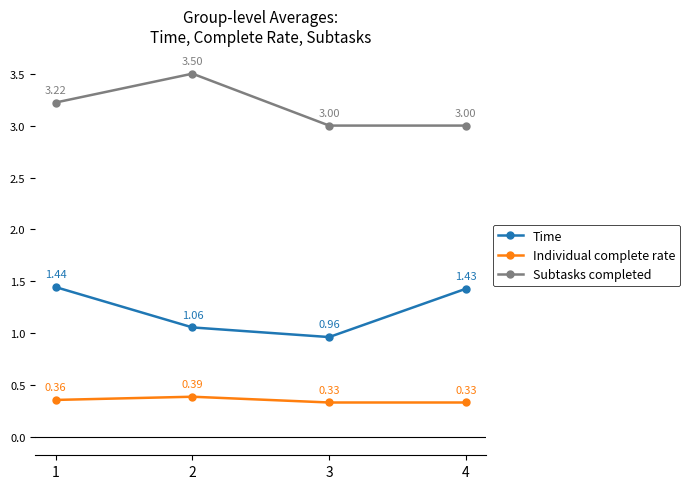

How many lines are shown in the chart?

3